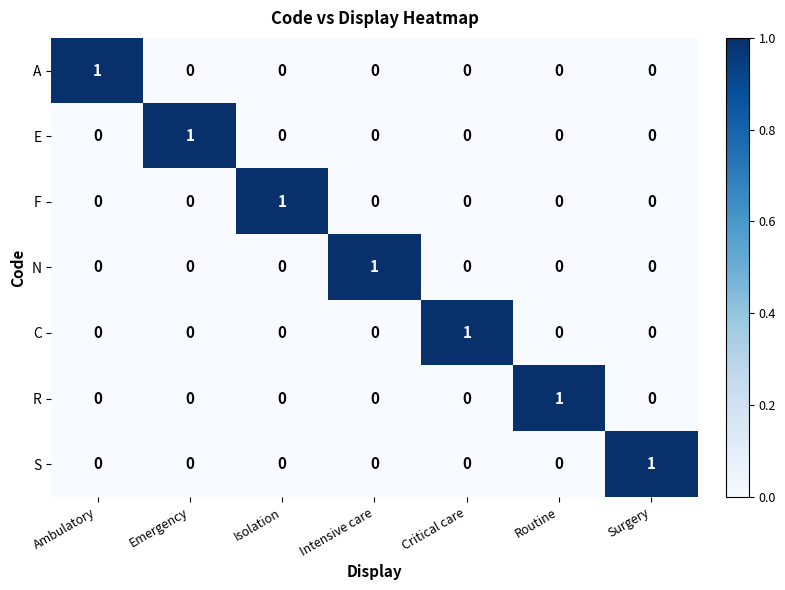

What is the total value across all series at Ambulatory?

1